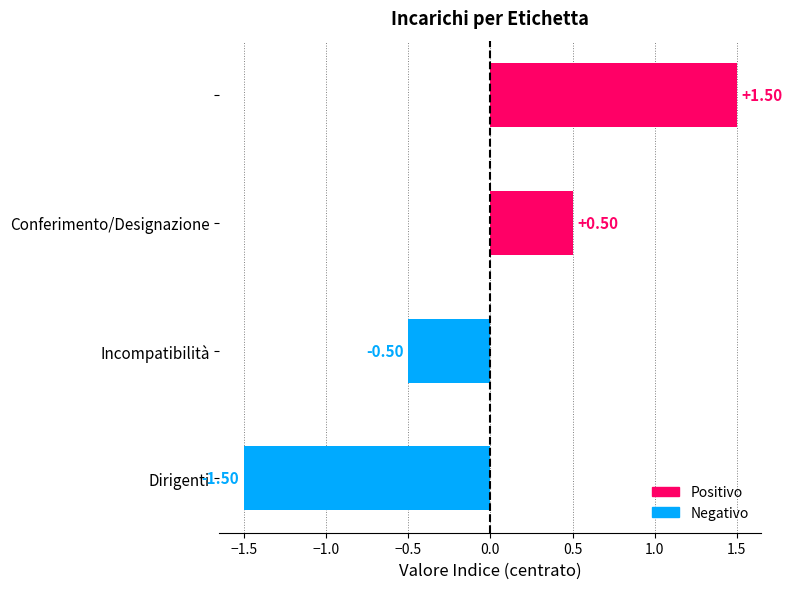

What is the difference between the second highest and minimum values?

2.0